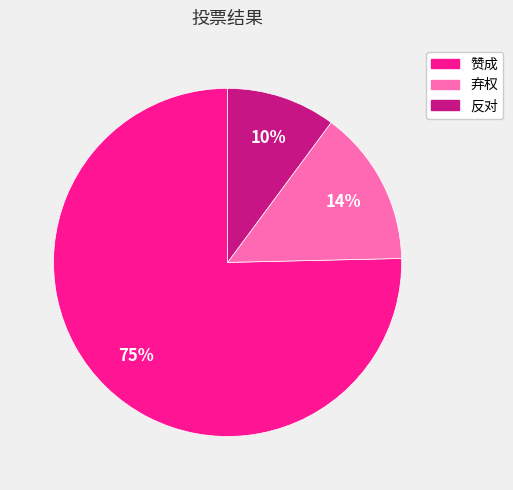

To the nearest percent, what is the average slice percentage?

33%